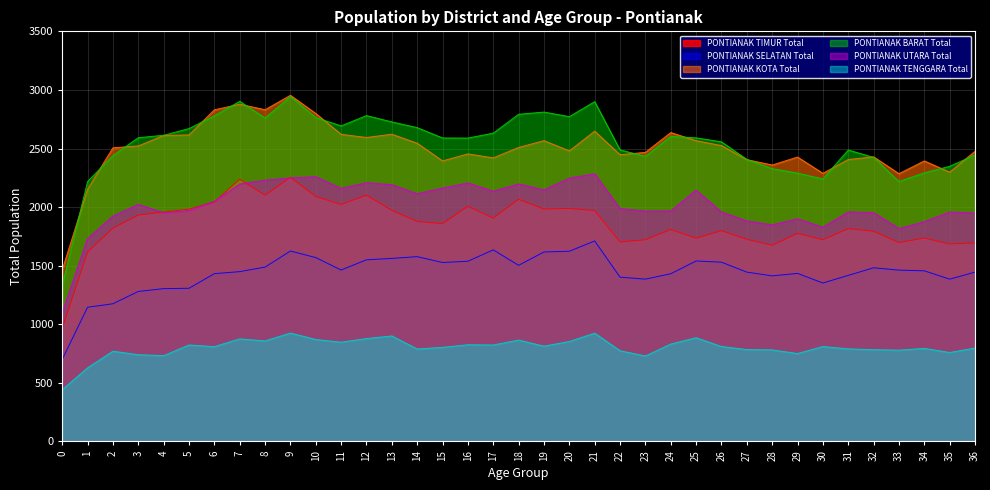

What is the greatest value displayed?

2954